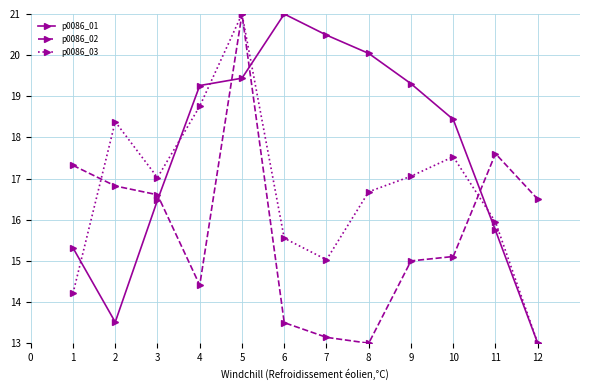

What is the greatest value displayed?

21.0